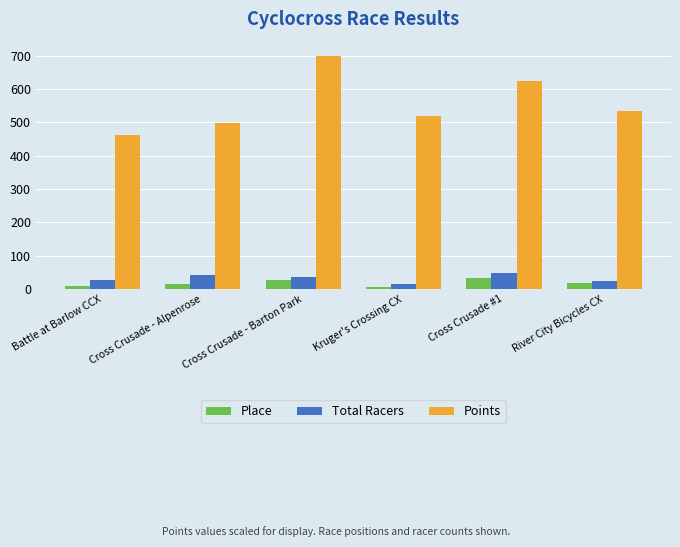

Does the chart contain any negative values?

No